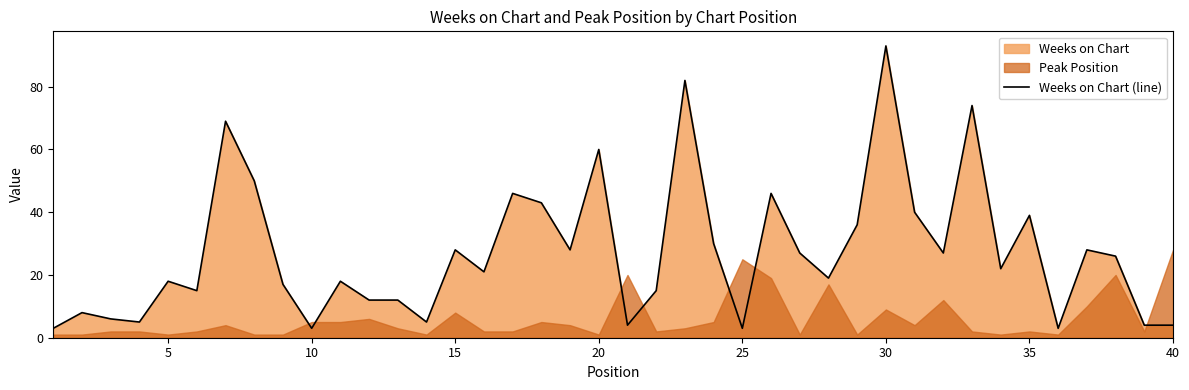

At which label does Weeks on Chart (line) reach its peak?

30